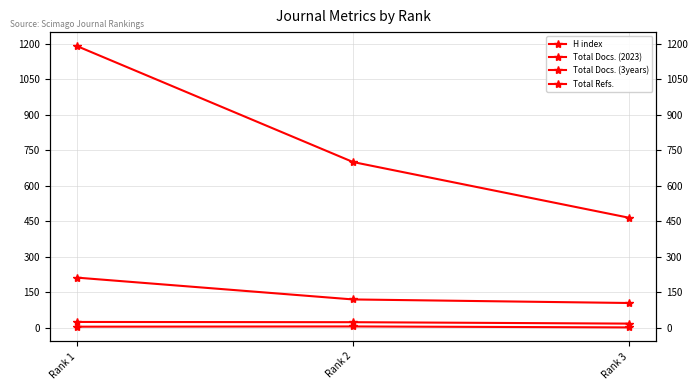

Does the chart have visible grid lines?

Yes